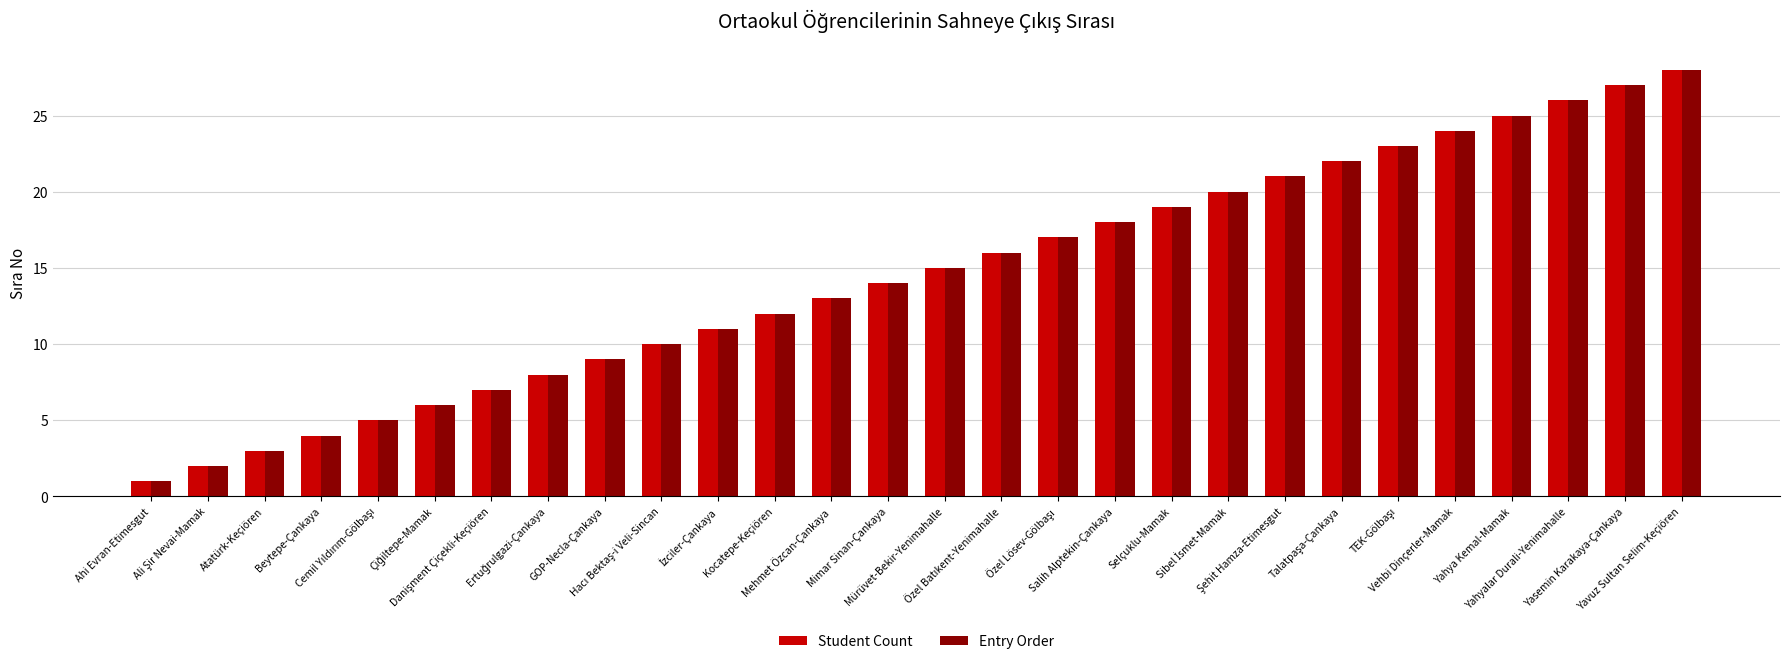

What is the sum of all Entry Order values?

406